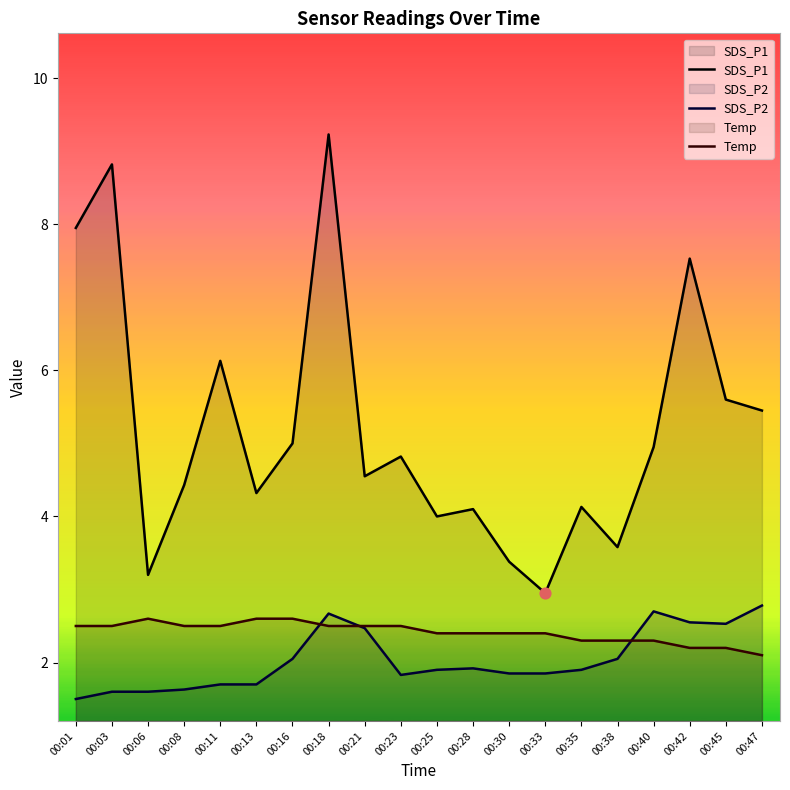

Which series has the largest total across all categories?

SDS_P1